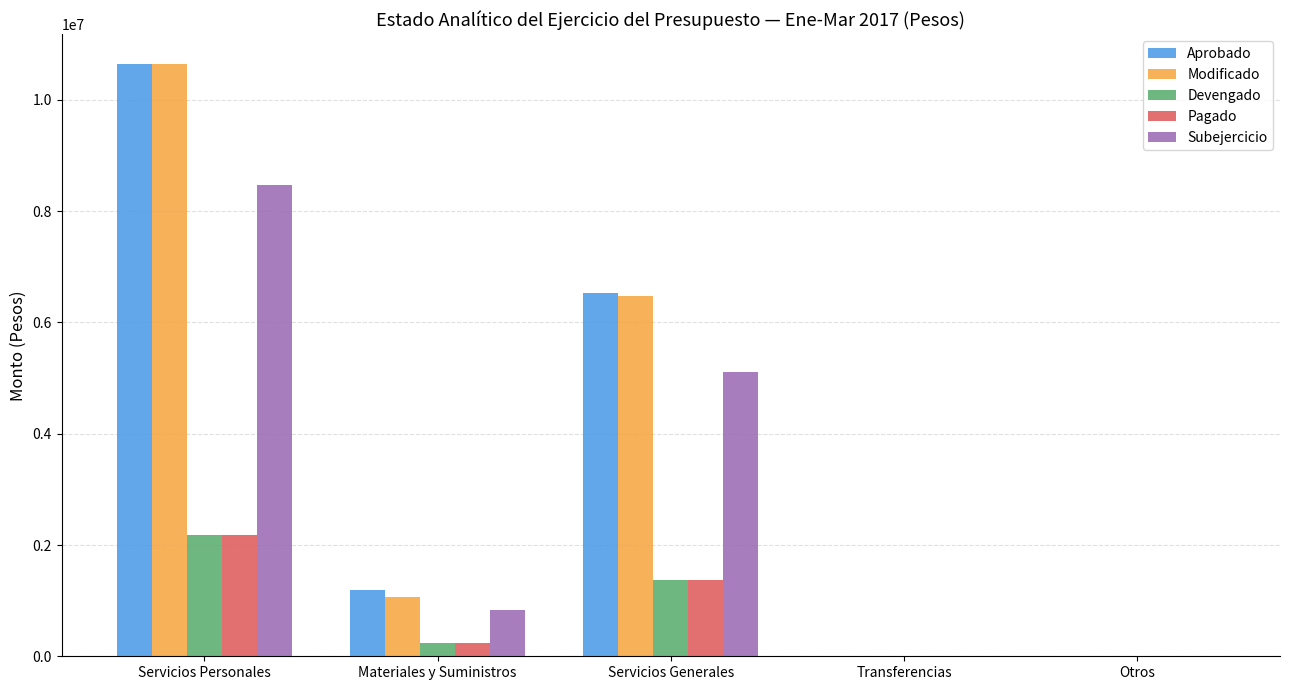

Between Materiales y Suministros and Transferencias, which series saw the biggest shift?

Aprobado